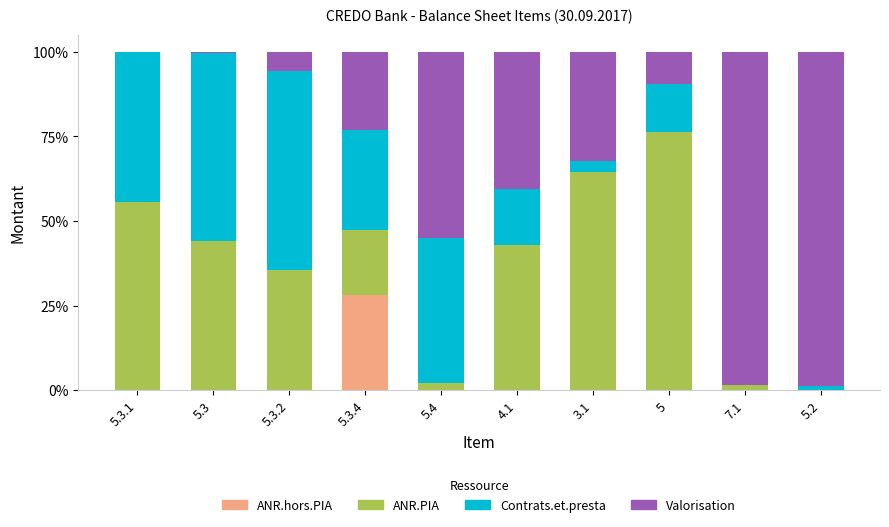

At which label does ANR.hors.PIA reach its peak?

5.3.4